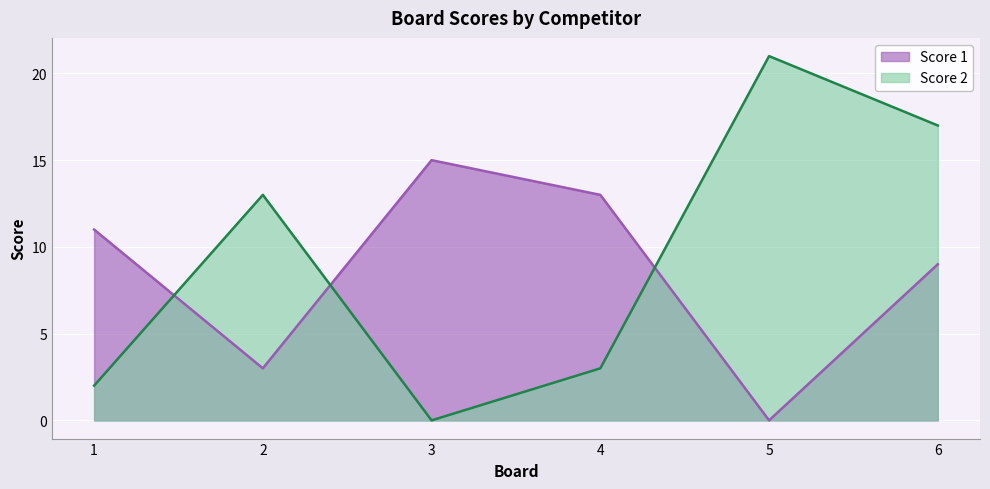

How many interior local peaks does the Score 2 series have?

2